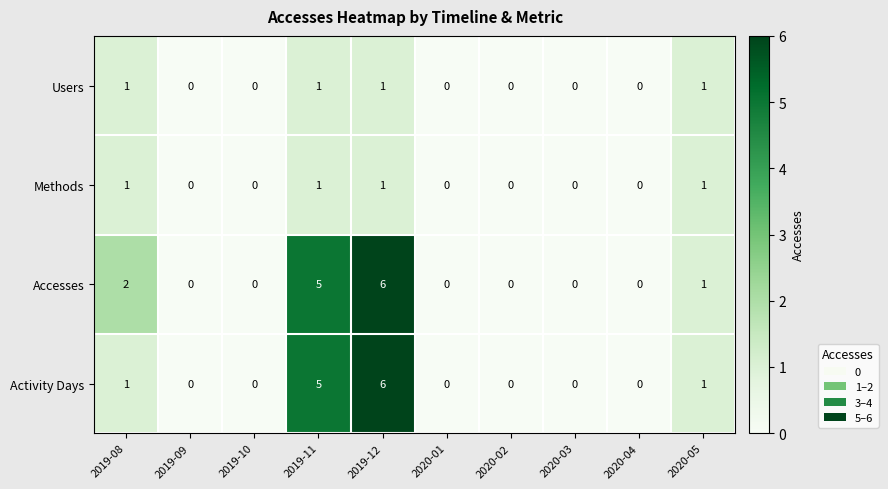

At which category is the sum across all series the highest?

2019-12